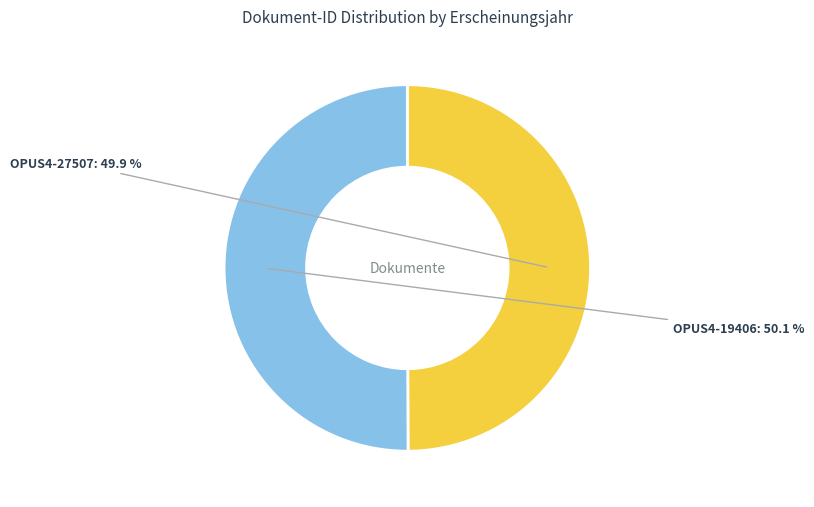

What percentage is the OPUS4-19406 slice, to the nearest percent?

50%